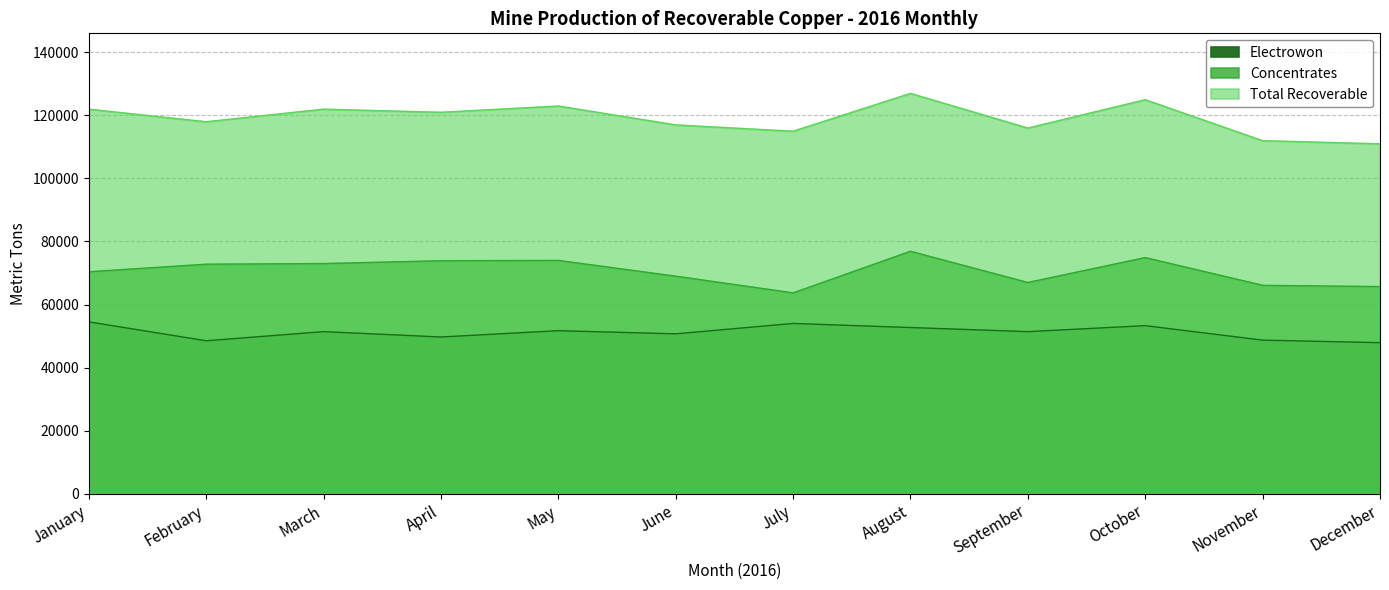

What is the average value of the Electrowon series?

51208